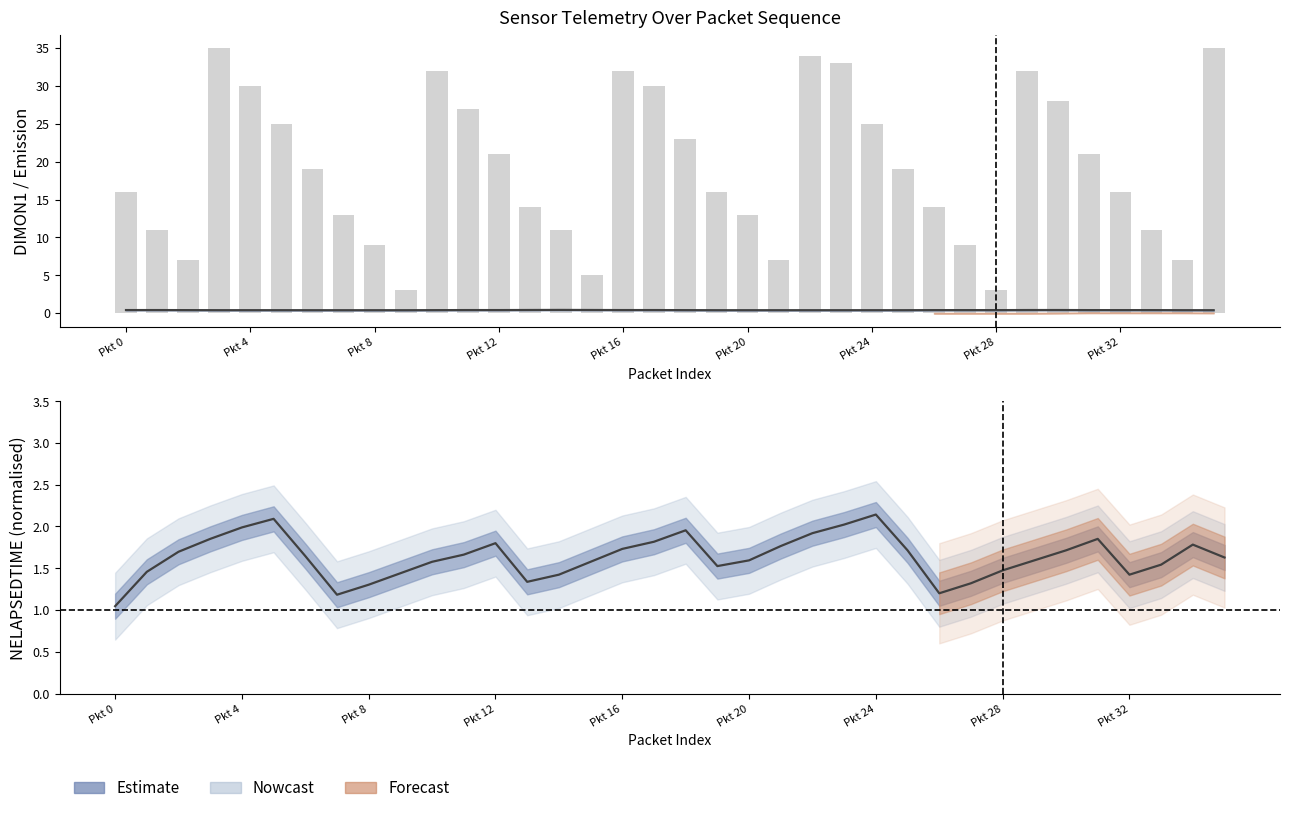

What is the maximum value shown in the chart?

35.0